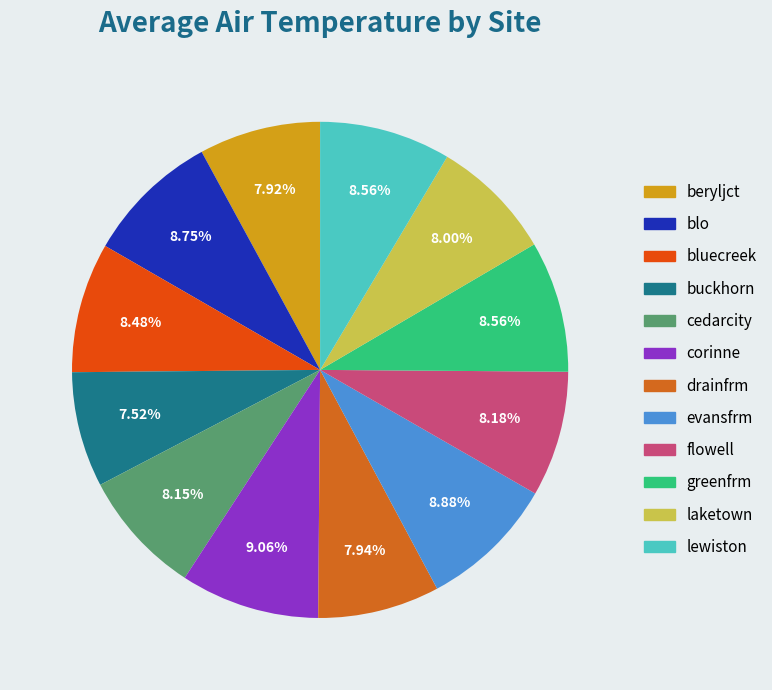

Does buckhorn represent more than half of the total?

No